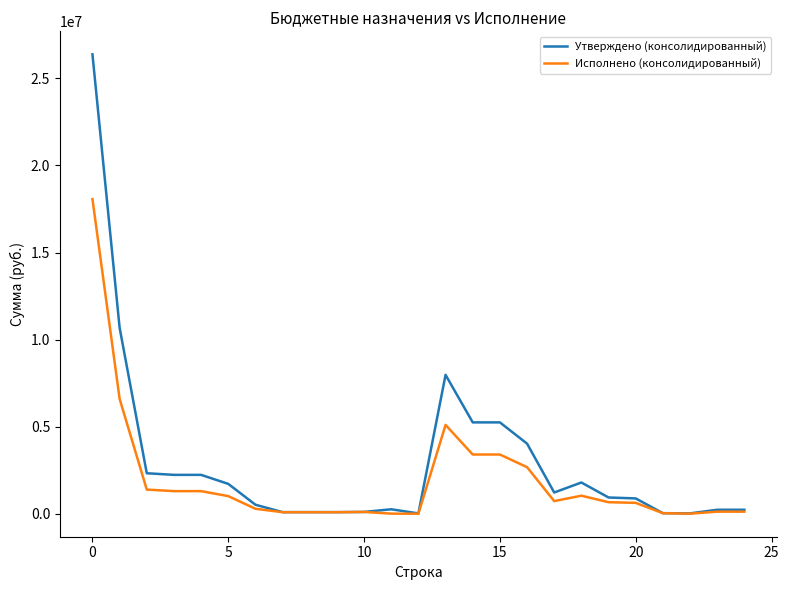

Which series has the largest range (max minus min)?

Утверждено (консолидированный)